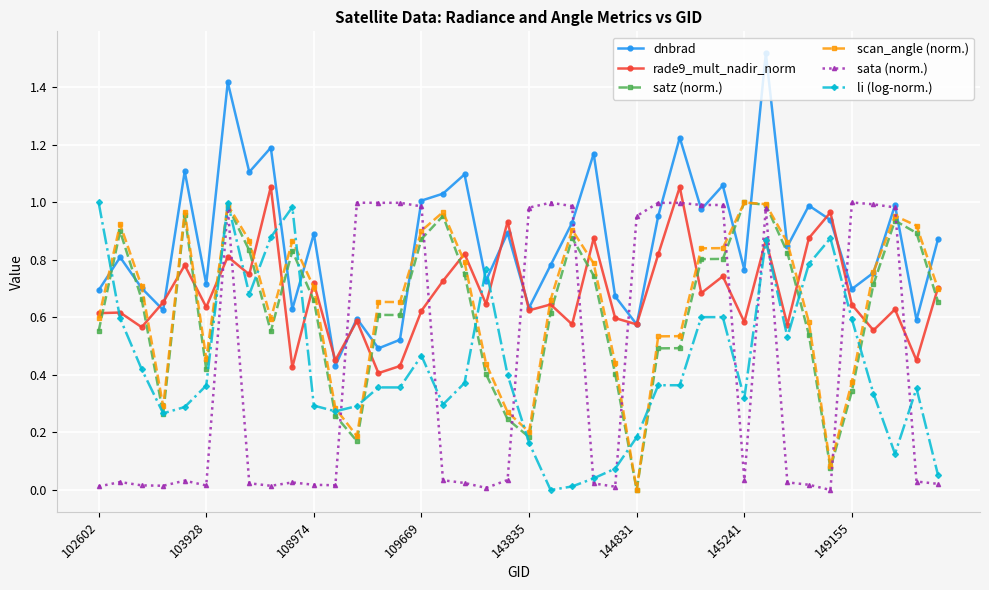

True or false: sata (norm.) and li (log-norm.) intersect in this chart.

True